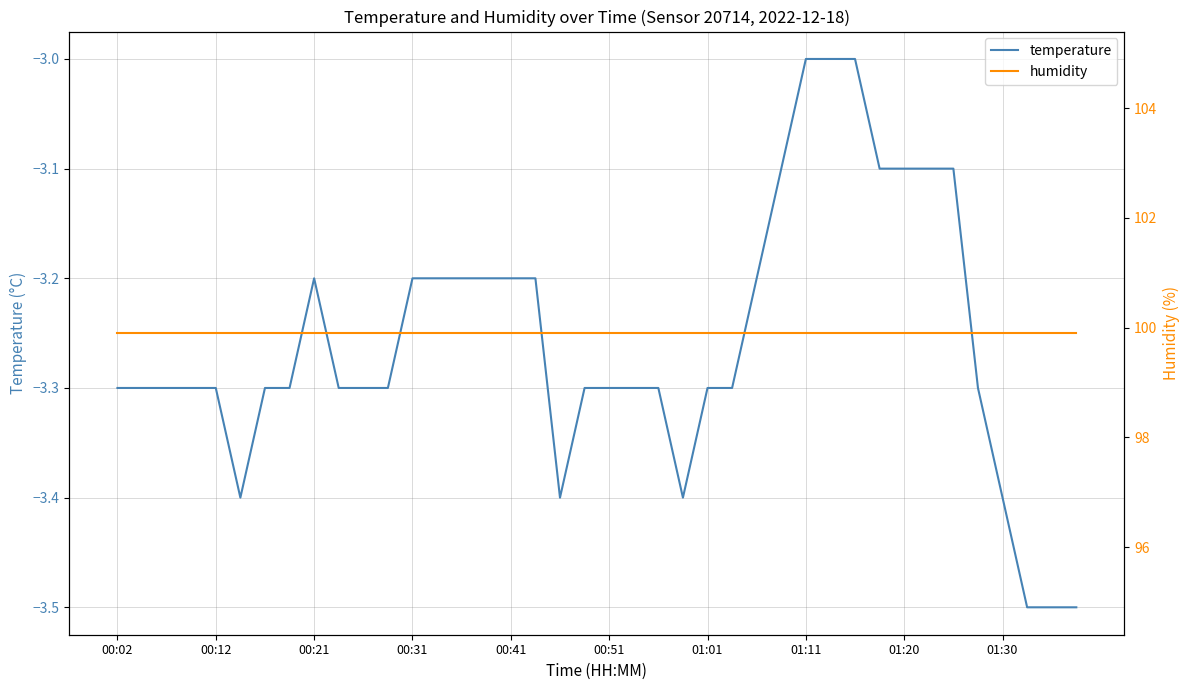

The temperature series shows -3.2 at 00:31. True or false?

True